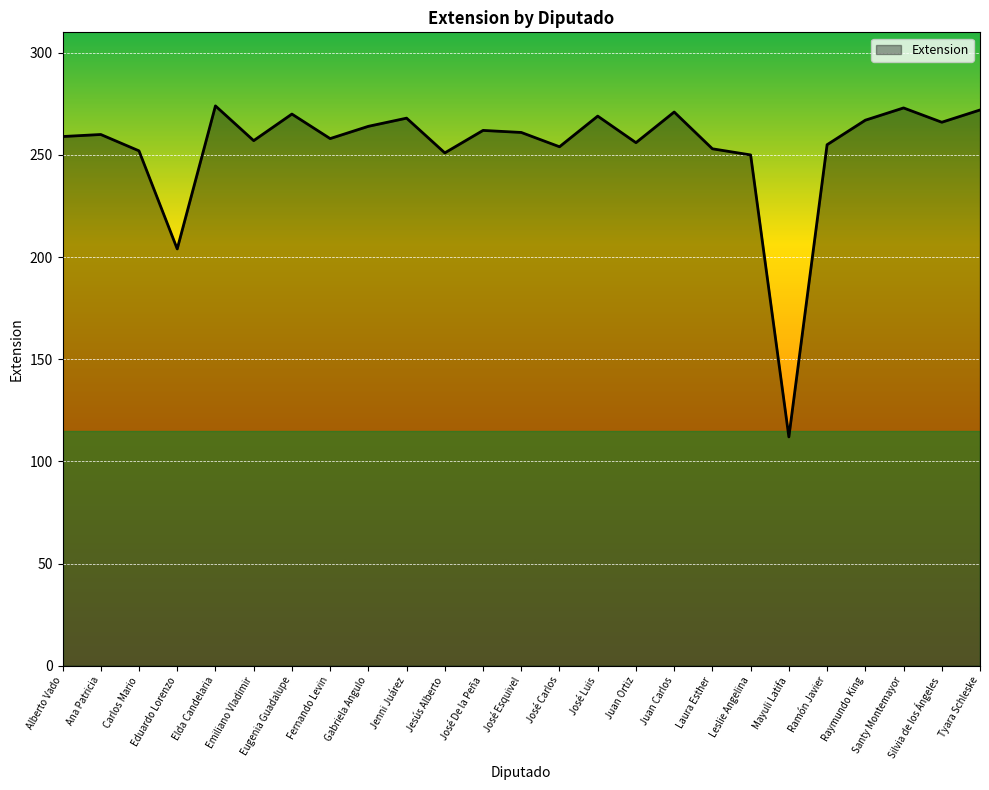

True or false: the data shows 252 at Carlos Mario.

True